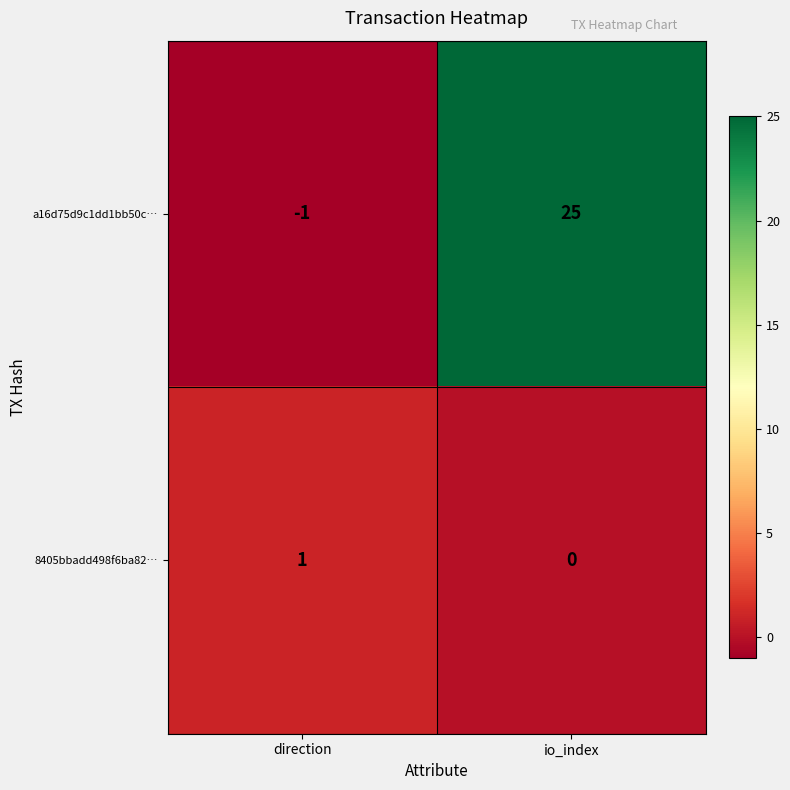

What is the difference between the a16d75d9c1dd1bb50c… values at io_index and direction?

26